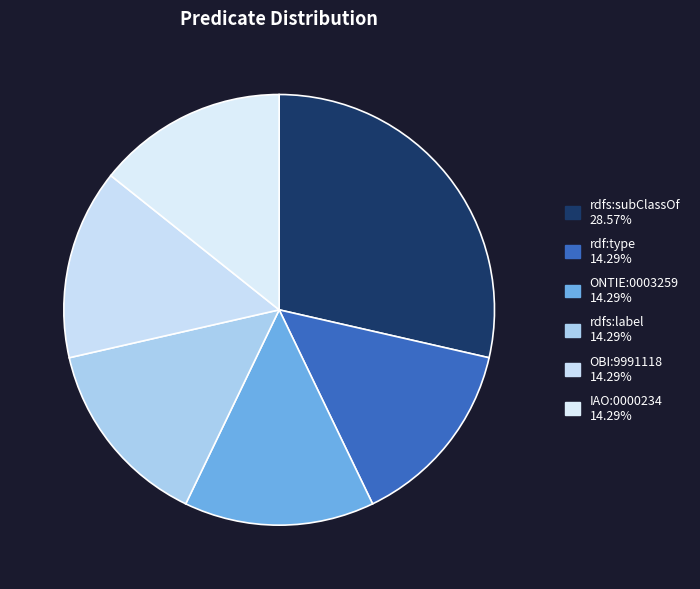

Is it true that OBI:9991118 is 23% of the pie?

False